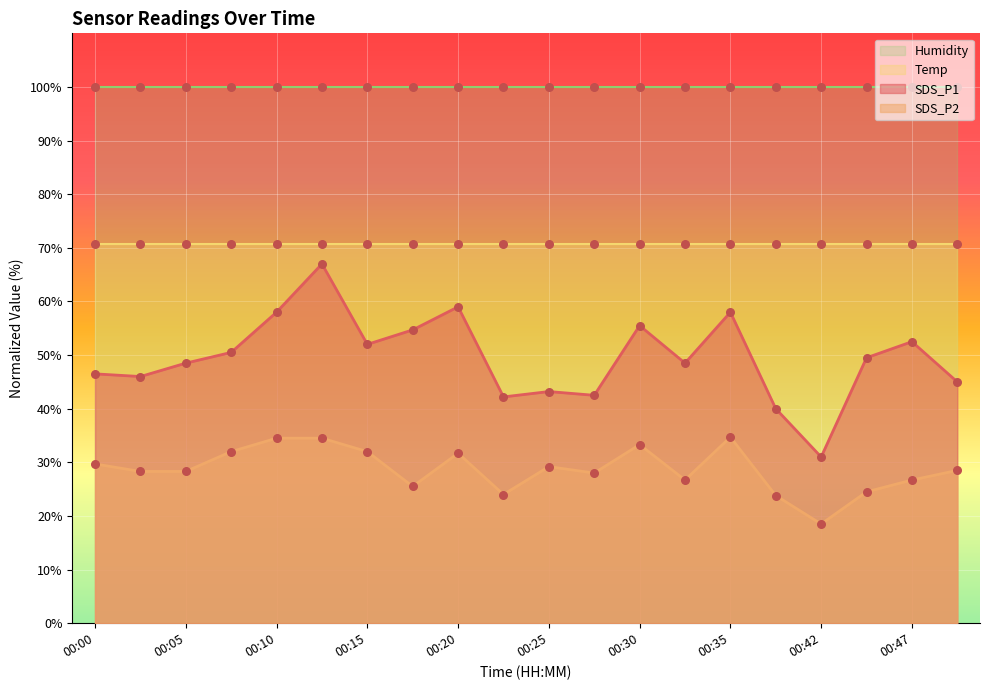

Is it true that SDS_P2 equals 33.3 at 00:30?

True